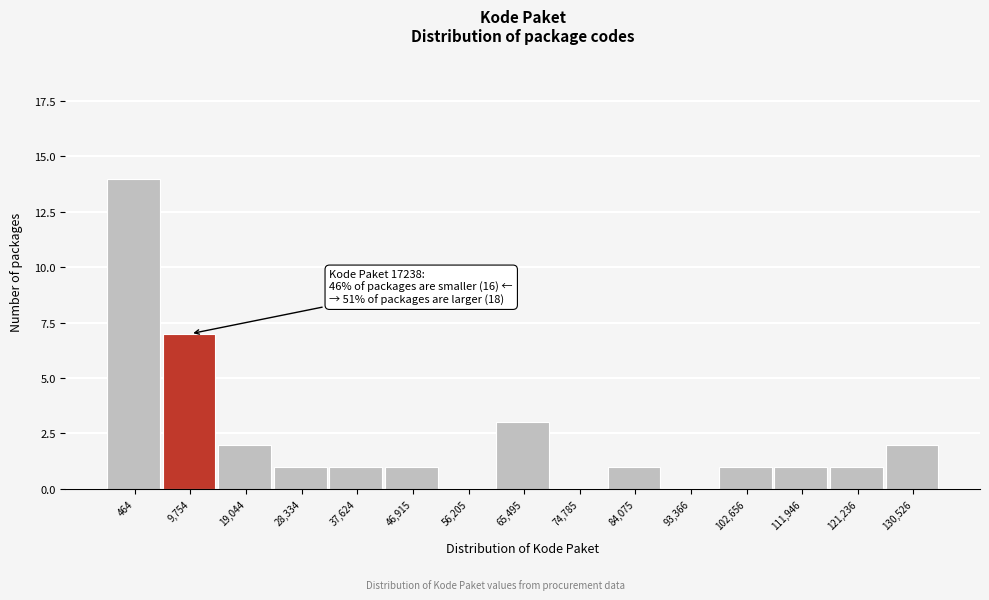

Reading right to left, extract all data points from this chart.

130,526=2	121,236=1	111,946=1	102,656=1	93,366=0	84,075=1	74,785=0	65,495=3	56,205=0	46,915=1	37,624=1	28,334=1	19,044=2	9,754=7	464=14